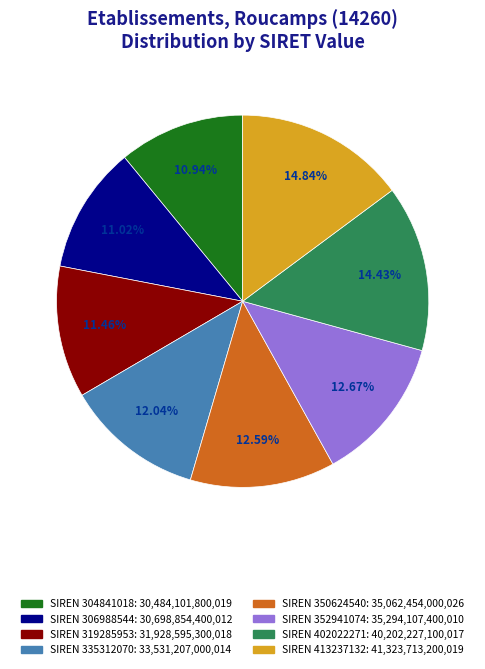

Is there a majority slice in this chart?

No